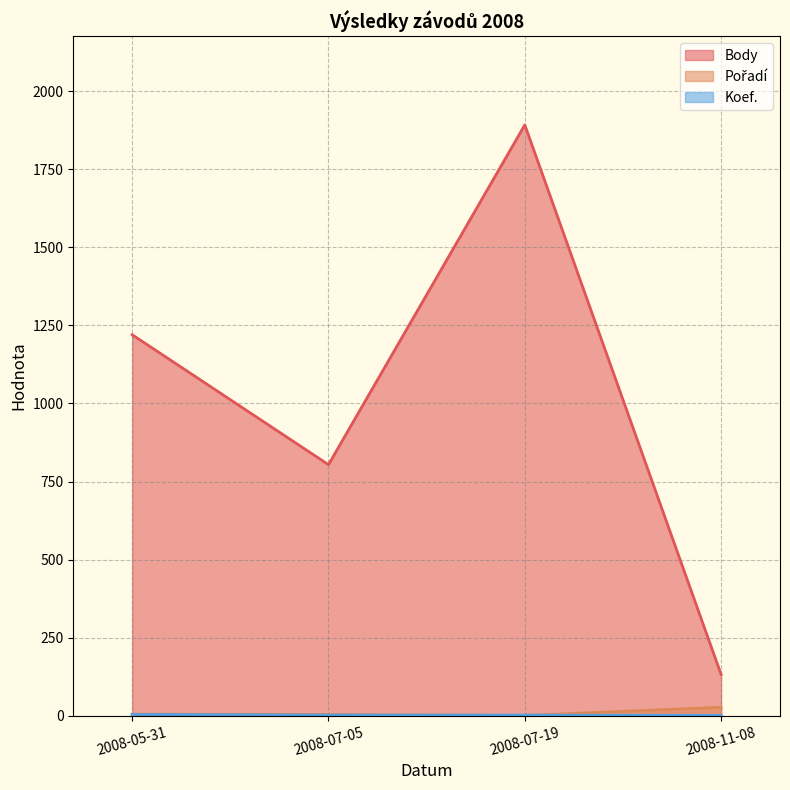

What is the label of the 1st point from the left?

2008-05-31